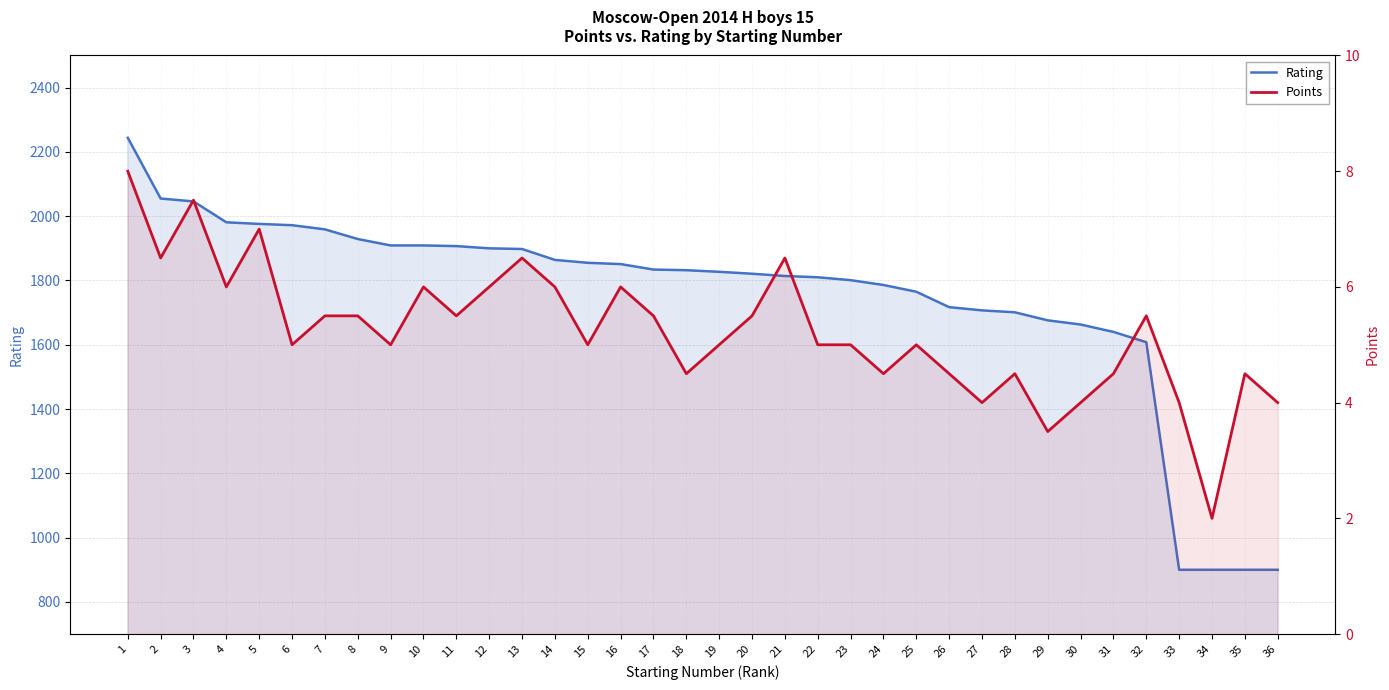

How many lines are shown in the chart?

2